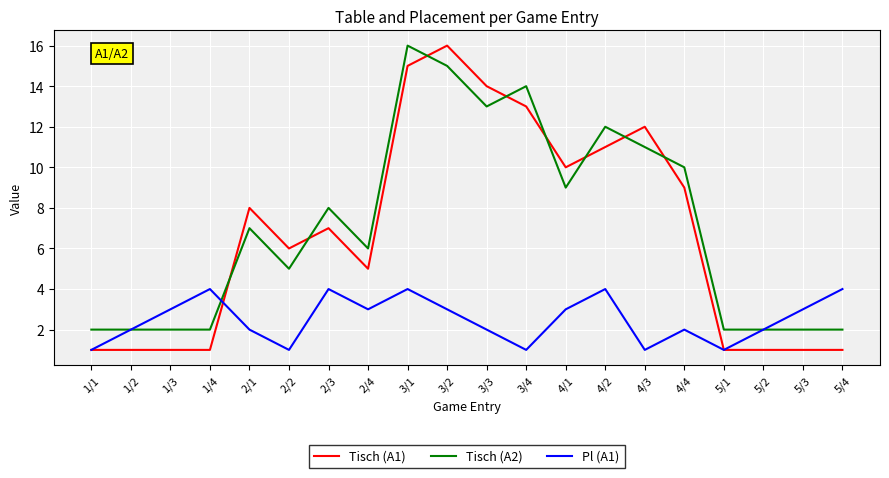

What is the spread (max minus min) of values at 2/3?

4